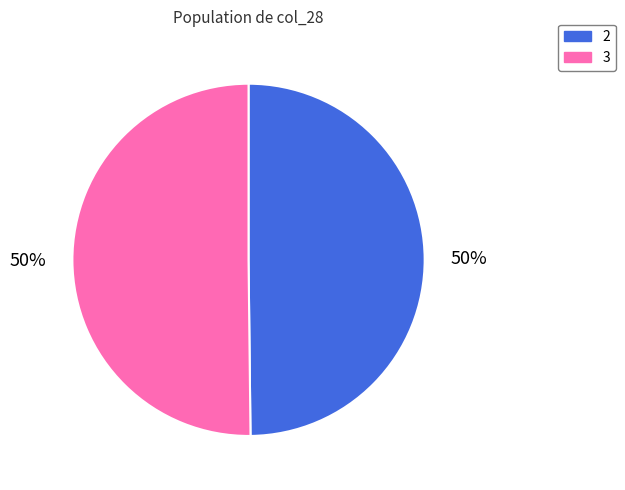

Approximately how many times larger is the value at 3 compared to 2?

1.0